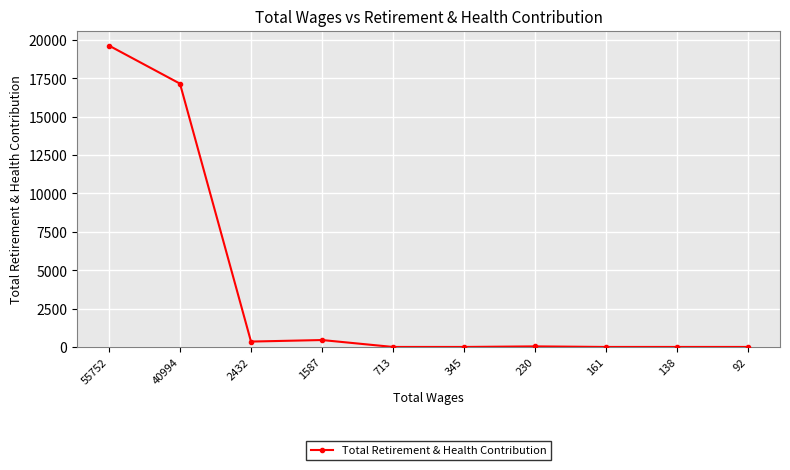

Does the chart display data point markers on the line(s)?

Yes